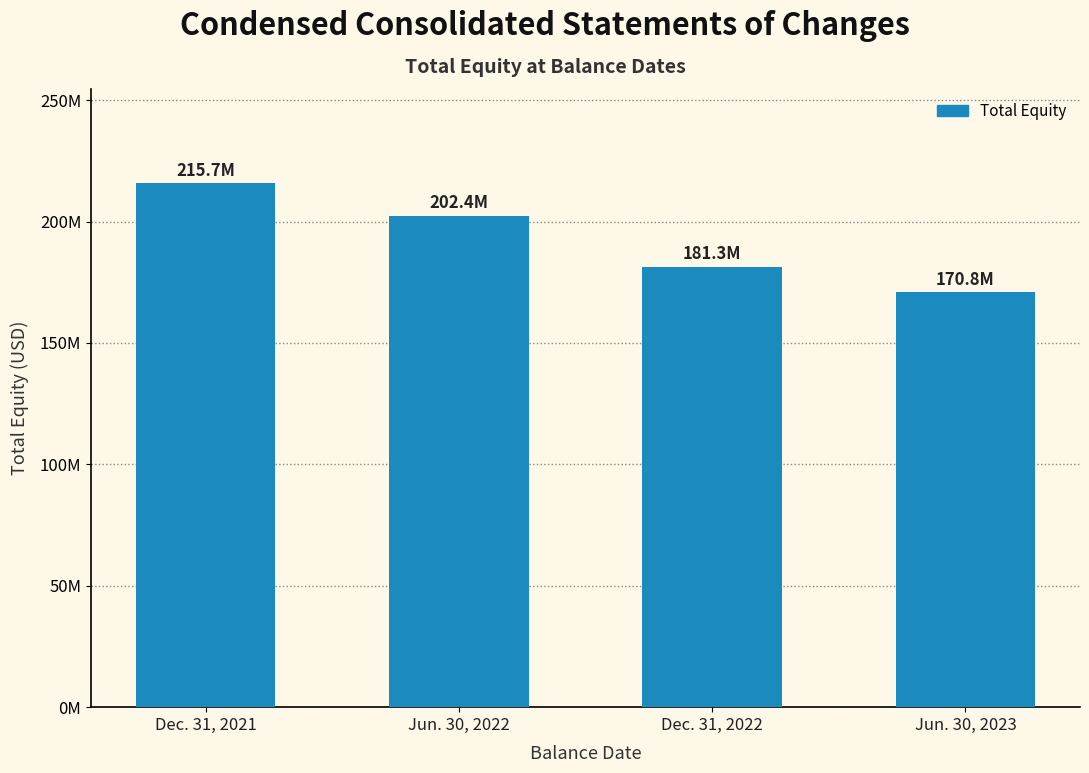

At which category does the chart reach its peak across all series?

Dec. 31, 2021